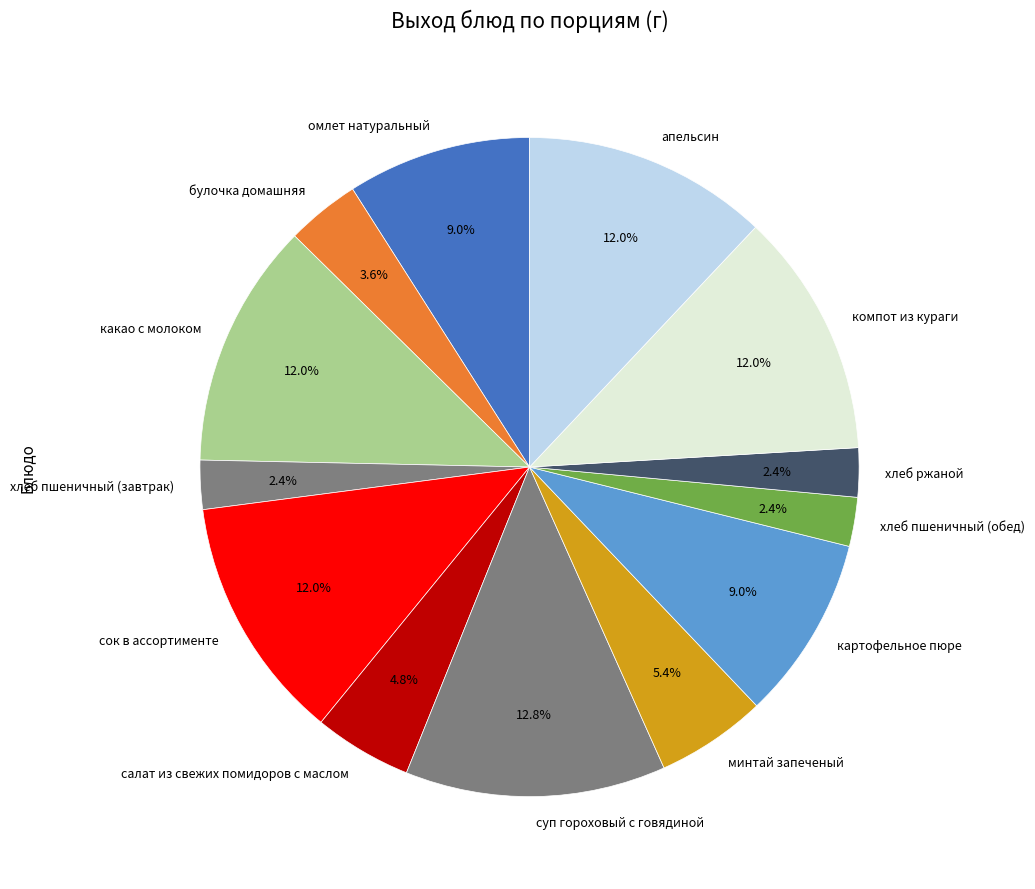

Is there any slice that represents more than half of the pie?

No